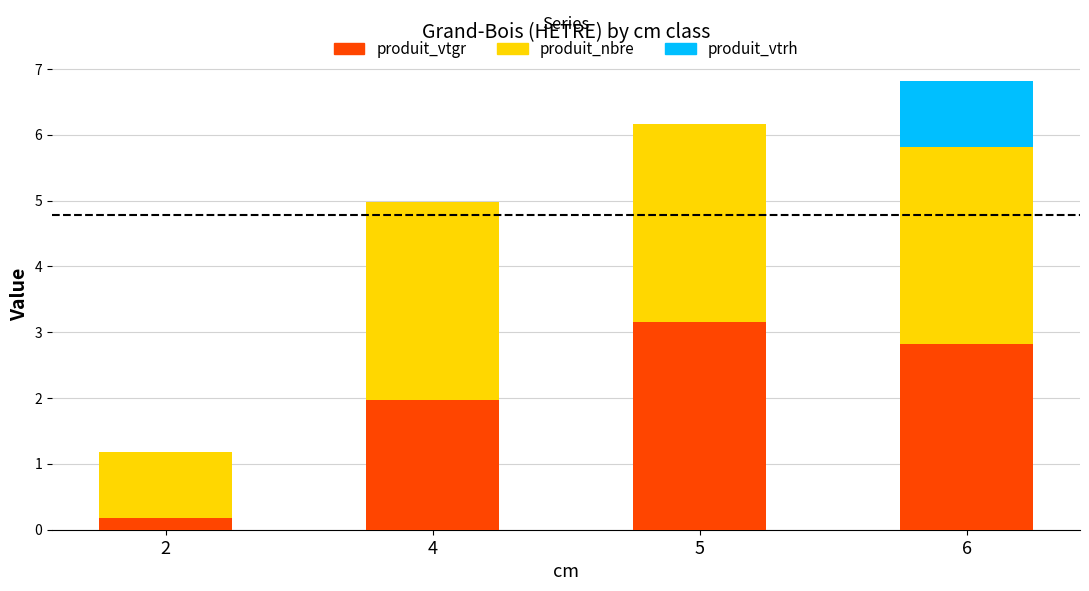

At which category is the sum across all series the highest?

6